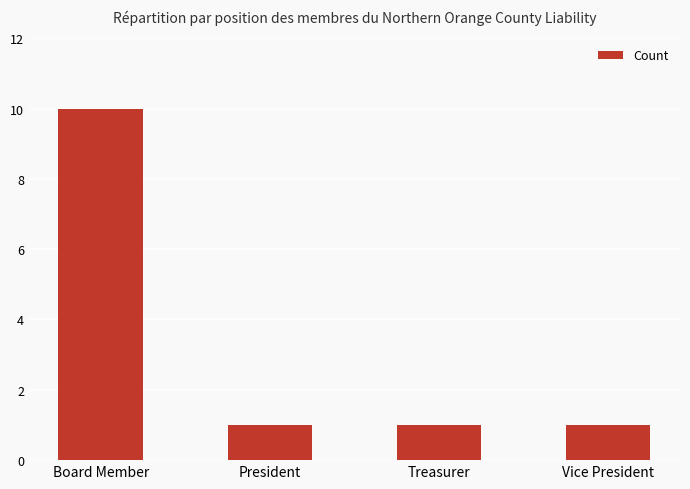

Which has a higher value, President or Board Member?

Board Member